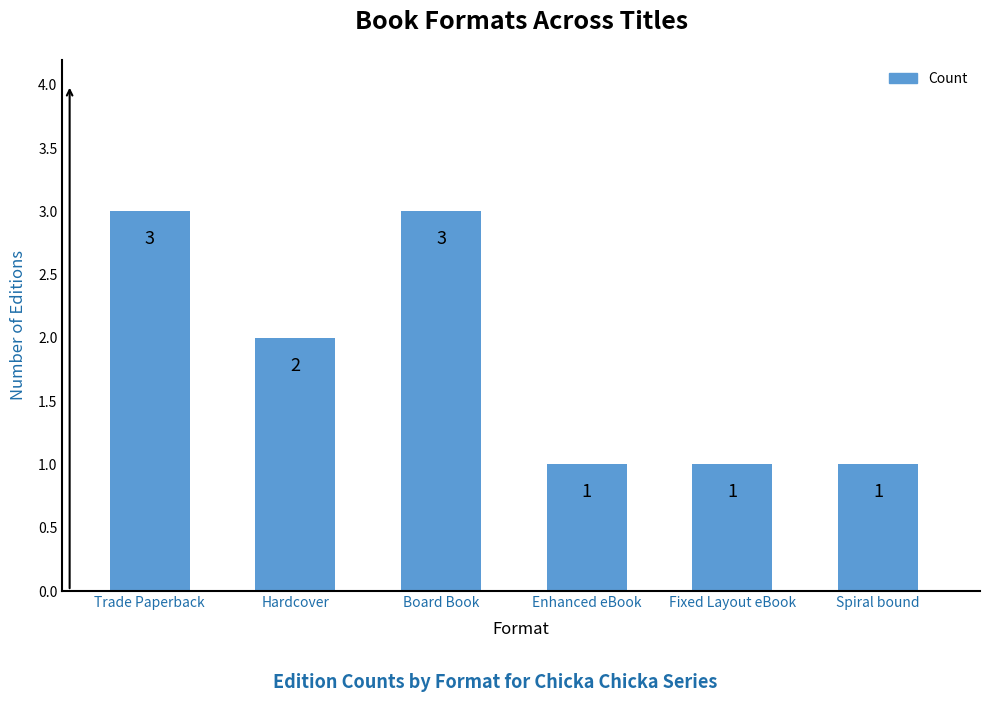

How many bars are there in total?

6